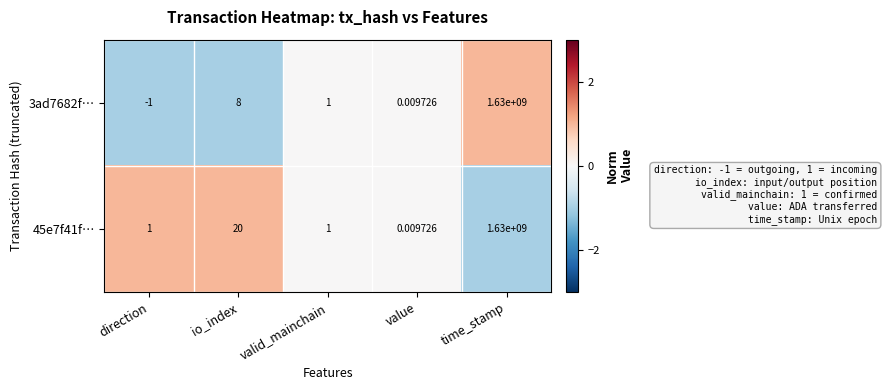

Count the number of data series in this chart.

2